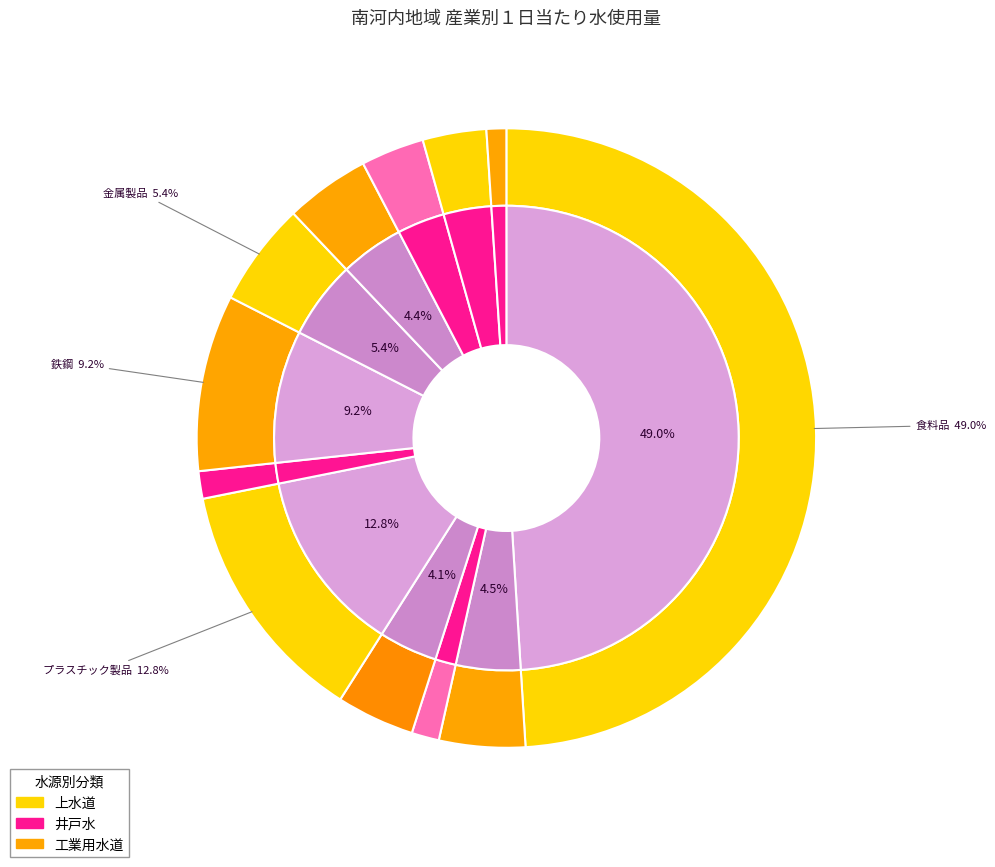

How many slices are in this pie chart?

12